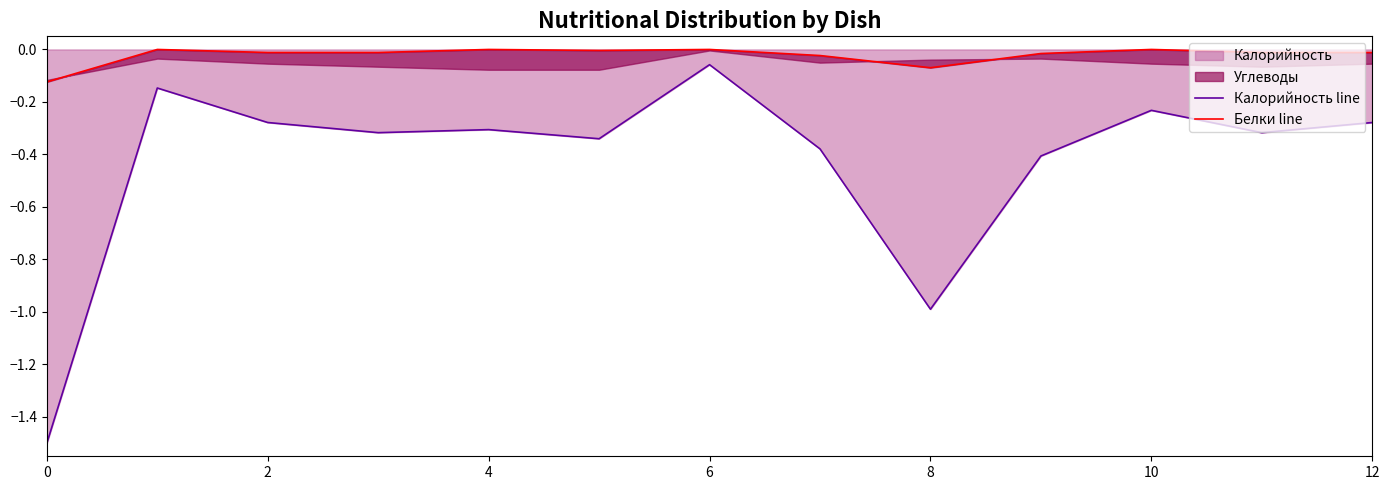

True or false: Калорийность line and Белки line cross at least once.

False